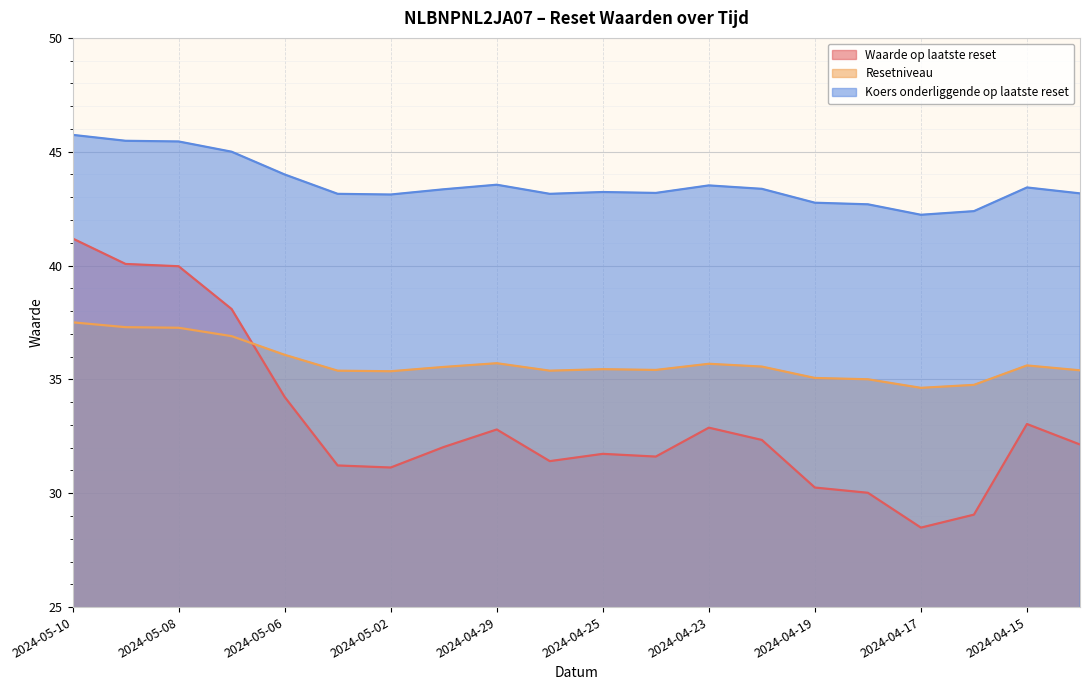

At which label does Koers onderliggende op laatste reset first exceed 43?

2024-05-10